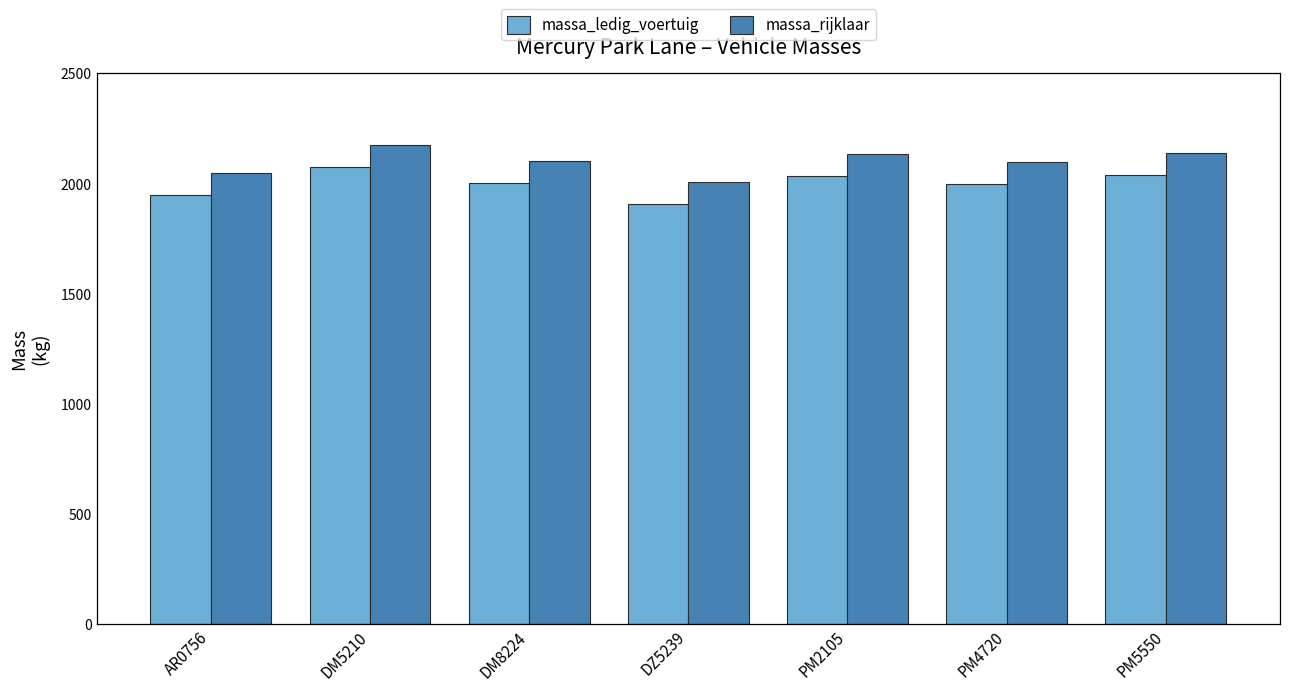

Which label corresponds to the smallest value in the chart?

DZ5239